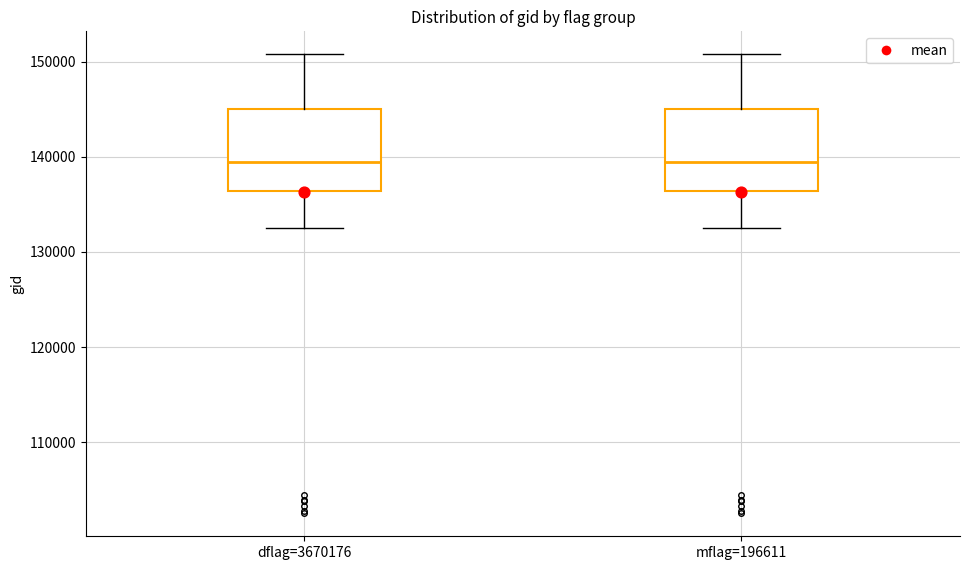

Where does the upper whisker of the box for dflag=3670176 end on the y-axis? The values are not printed on the chart, so give them approximately, as read against the axis.

151000